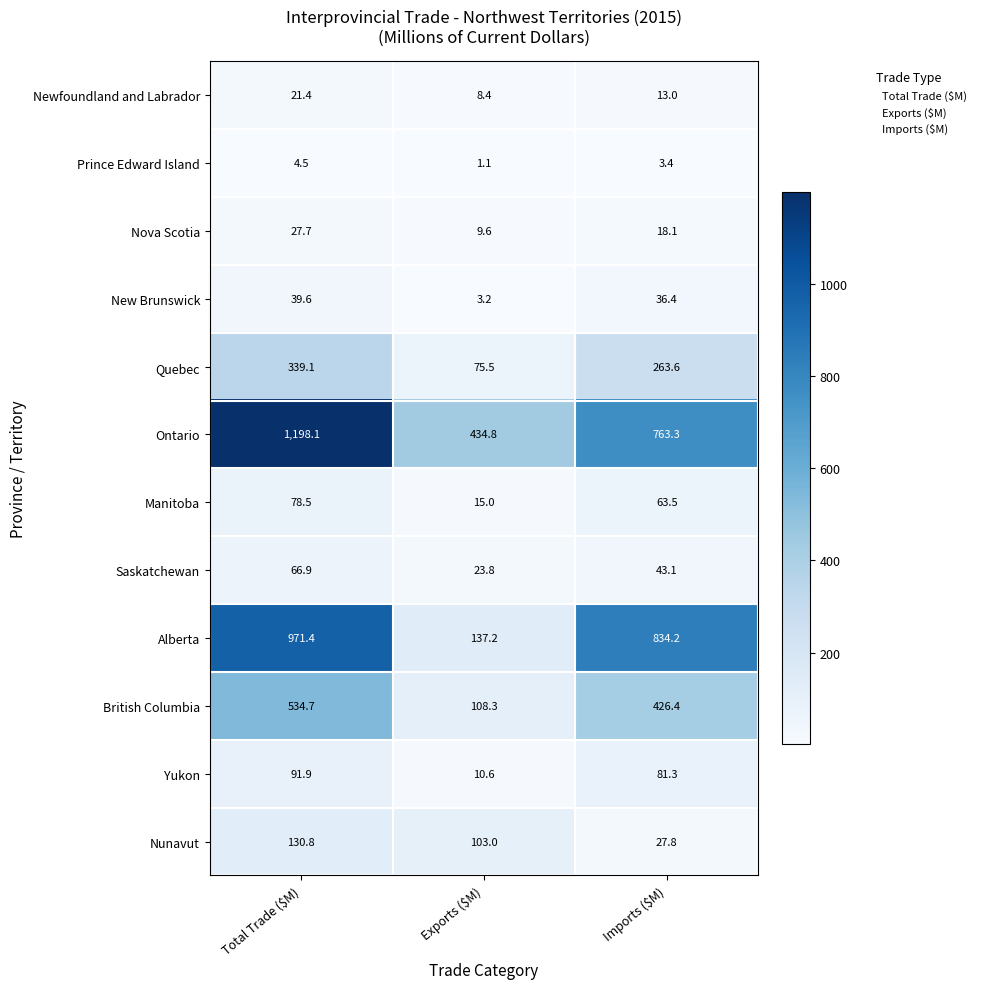

At which label is Ontario closest to 816?

Imports ($M)